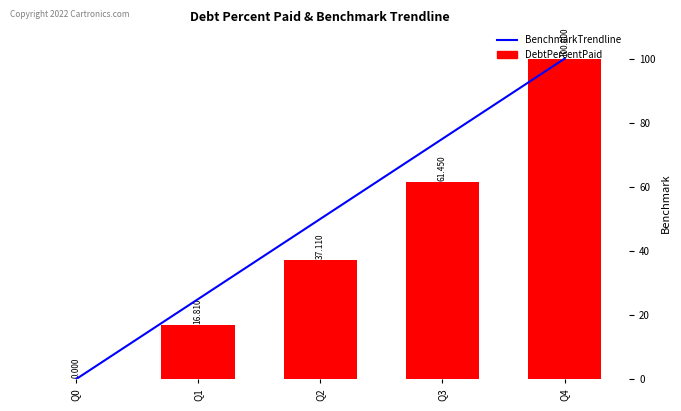

Reading right to left, what are all the values shown in this chart?

DebtPercentPaid: Q4=100.0	Q3=61.5	Q2=37.1	Q1=16.8	Q0=0.0
BenchmarkTrendline: Q4=100.0	Q3=75.0	Q2=50.0	Q1=25.0	Q0=0.0